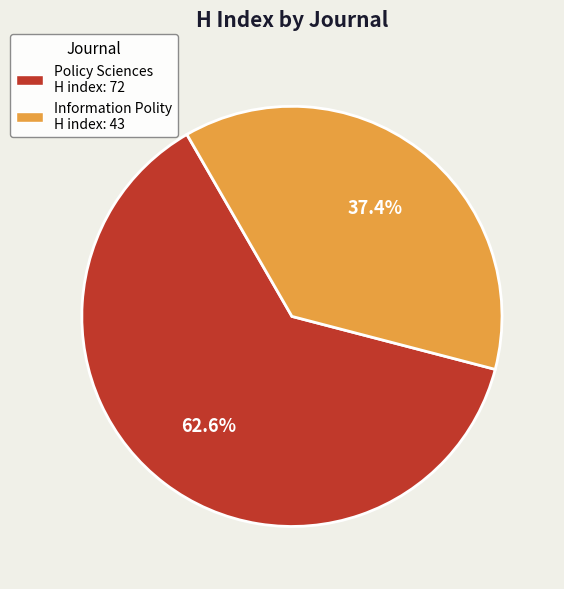

To the nearest percent, what is the average slice percentage?

50%